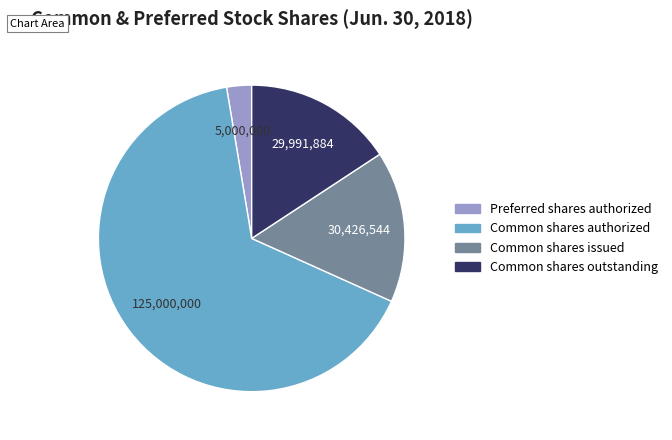

Which slice is the largest?

Common shares authorized